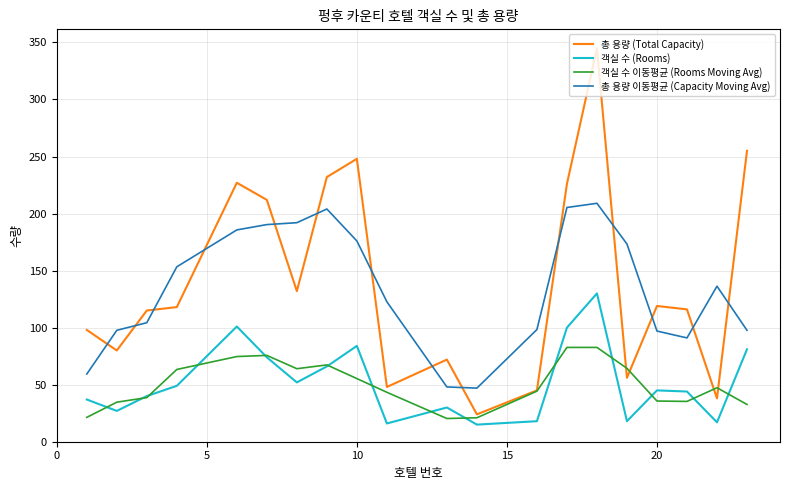

Which series has the largest range (max minus min)?

총 용량 (Total Capacity)